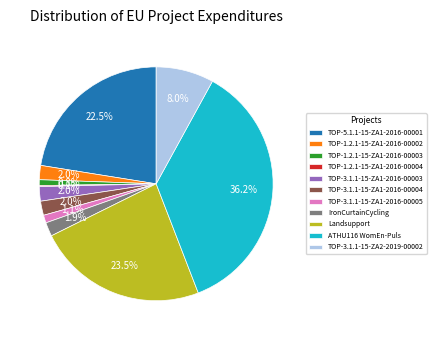

What percentage is NOT represented by IronCurtainCycling?

98.1%